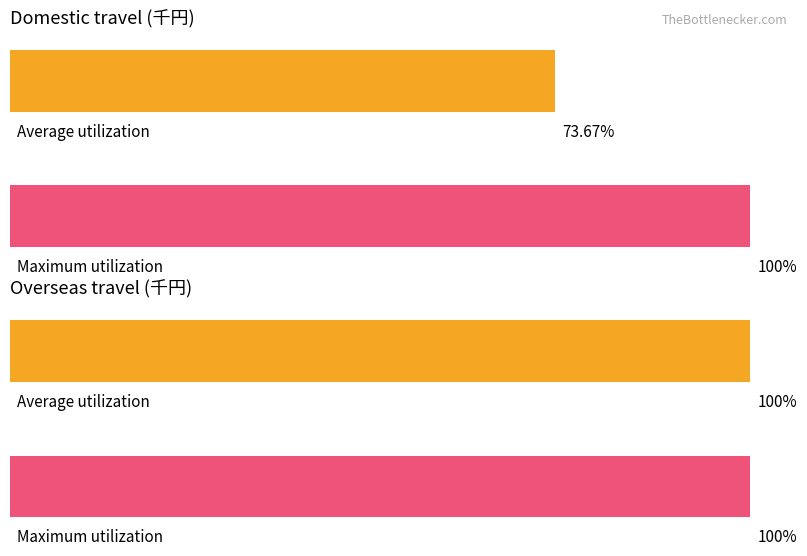

What are all the series names shown in the legend?

Average utilization, Maximum utilization